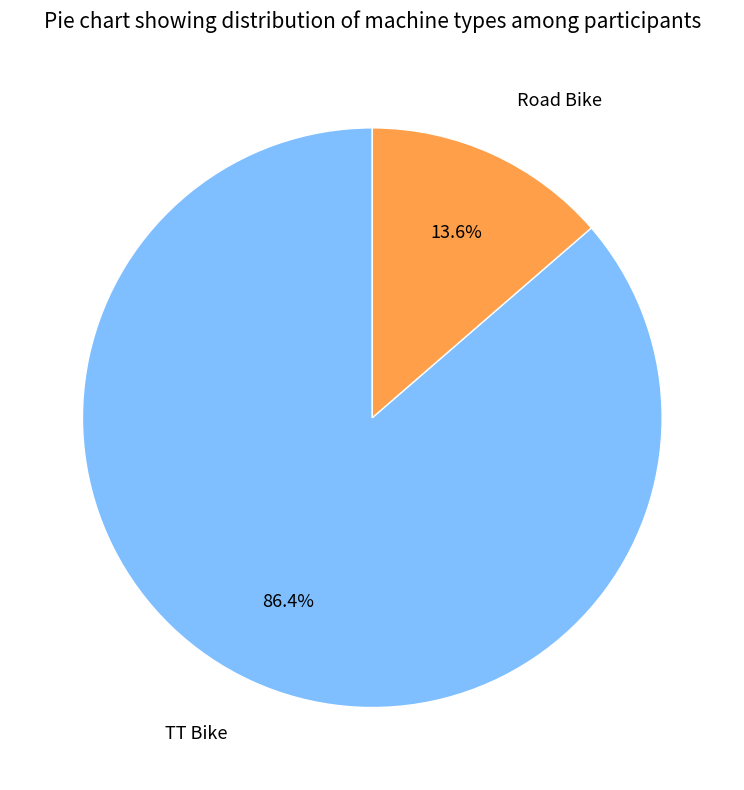

Between TT Bike and Road Bike, which is larger?

TT Bike